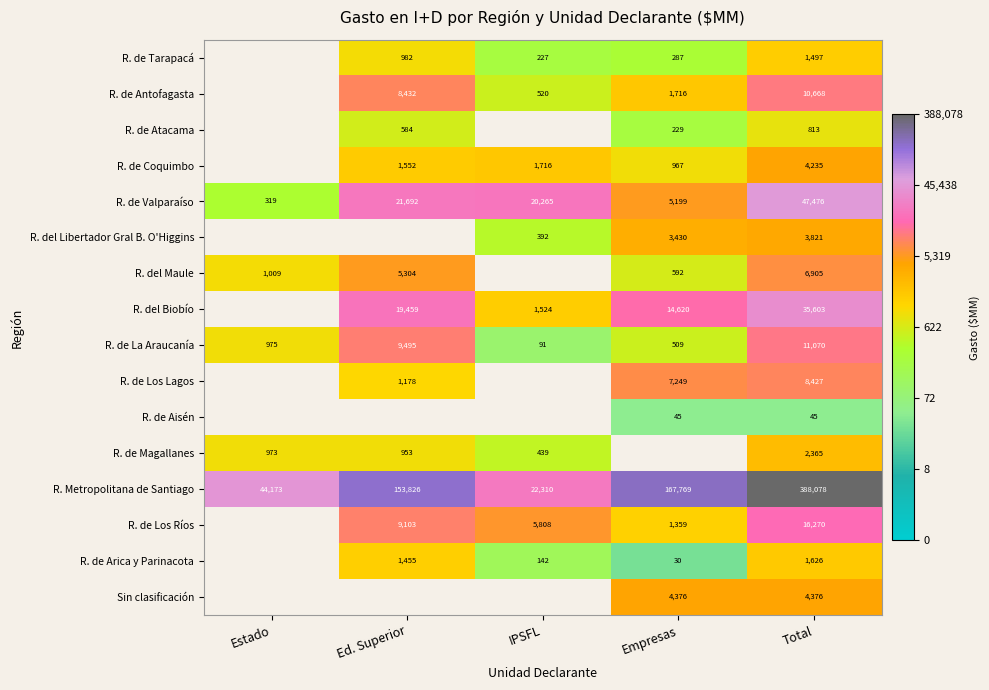

At which category is the sum across all series the highest?

Total